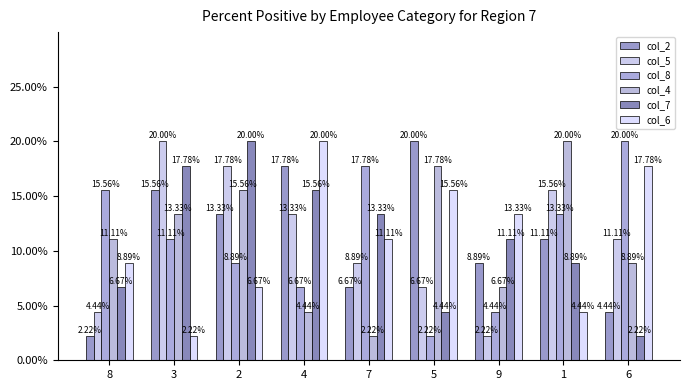

What is the average value of the col_8 series?

0.1